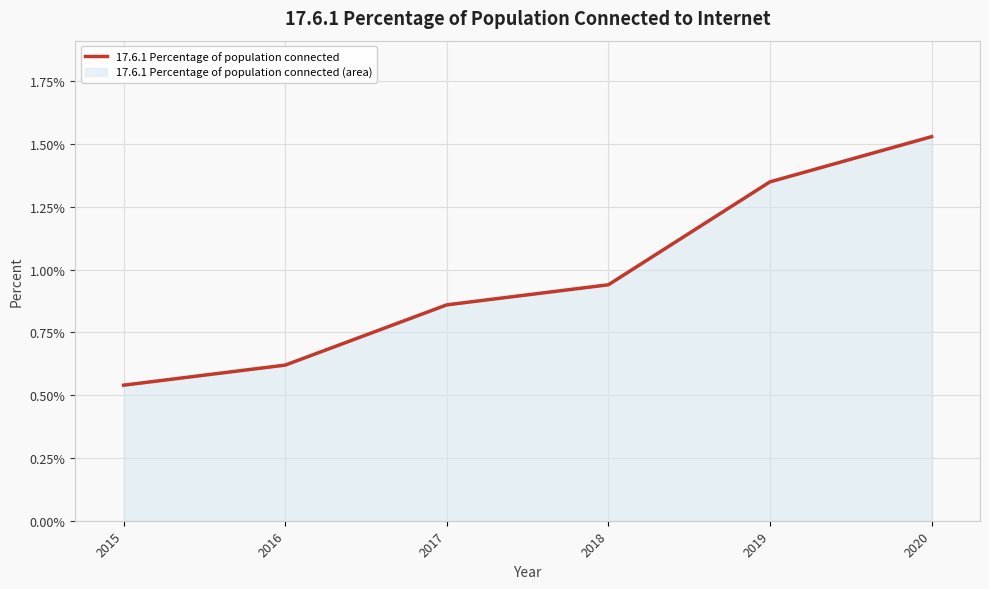

Rank the categories by value from lowest to highest.

2015, 2016, 2017, 2018, 2019, 2020